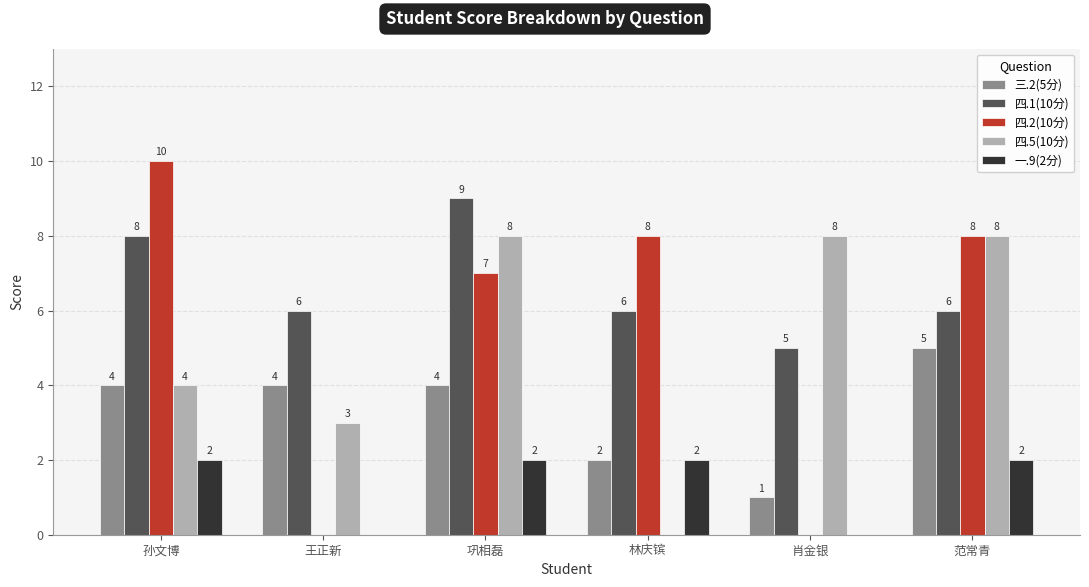

What is the total value across all series at 林庆镔?

18